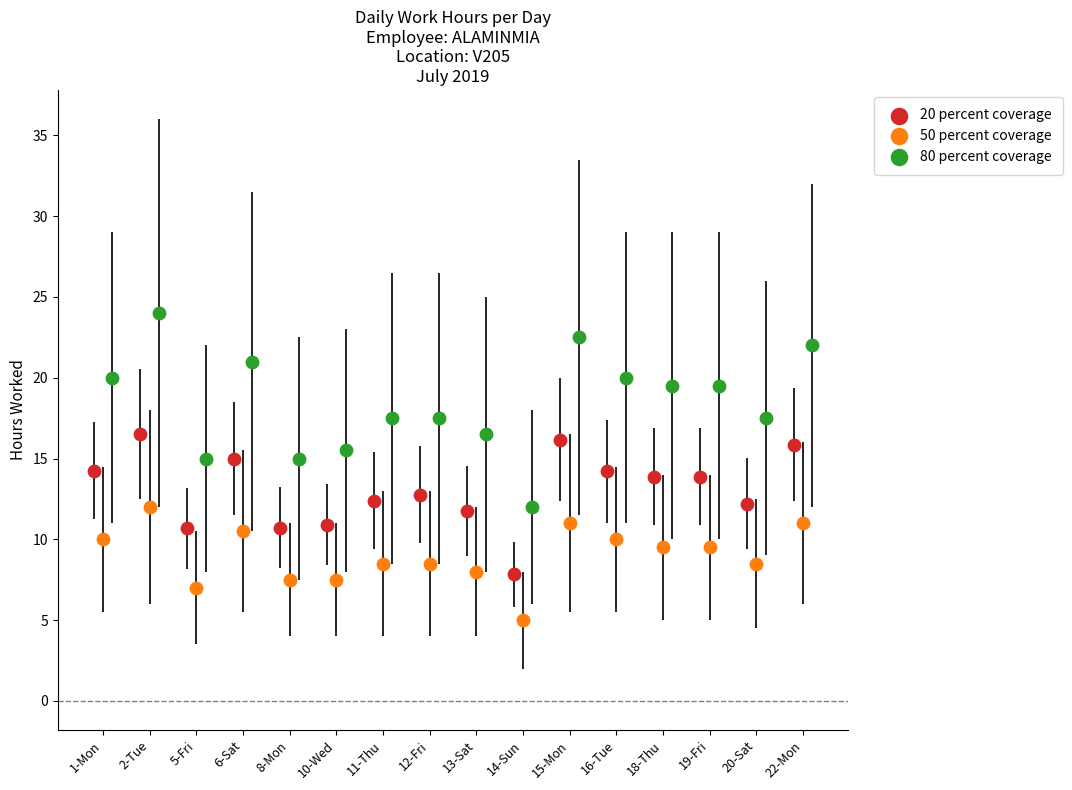

What are all the series names shown in the legend?

20 percent coverage, 50 percent coverage, 80 percent coverage